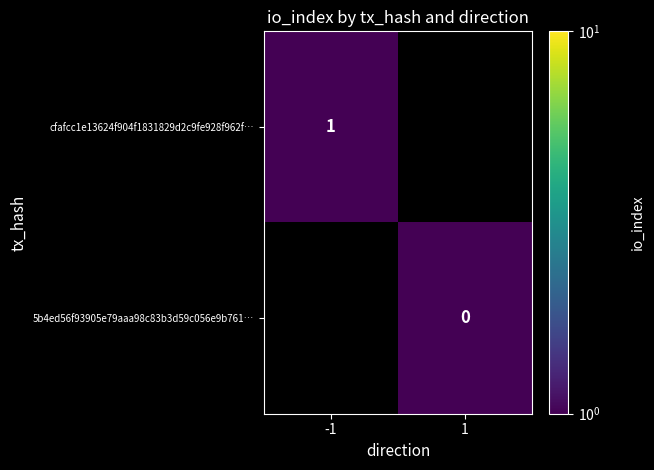

Where is cfafcc1e13624f904f1831829d2c9fe928f962f… nearest to the value 1?

-1